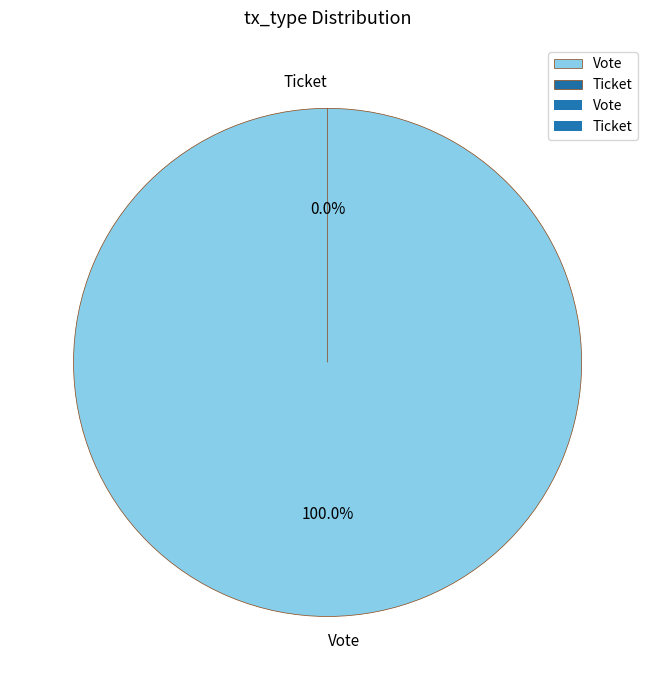

Rank the categories by value from highest to lowest.

Vote, Ticket